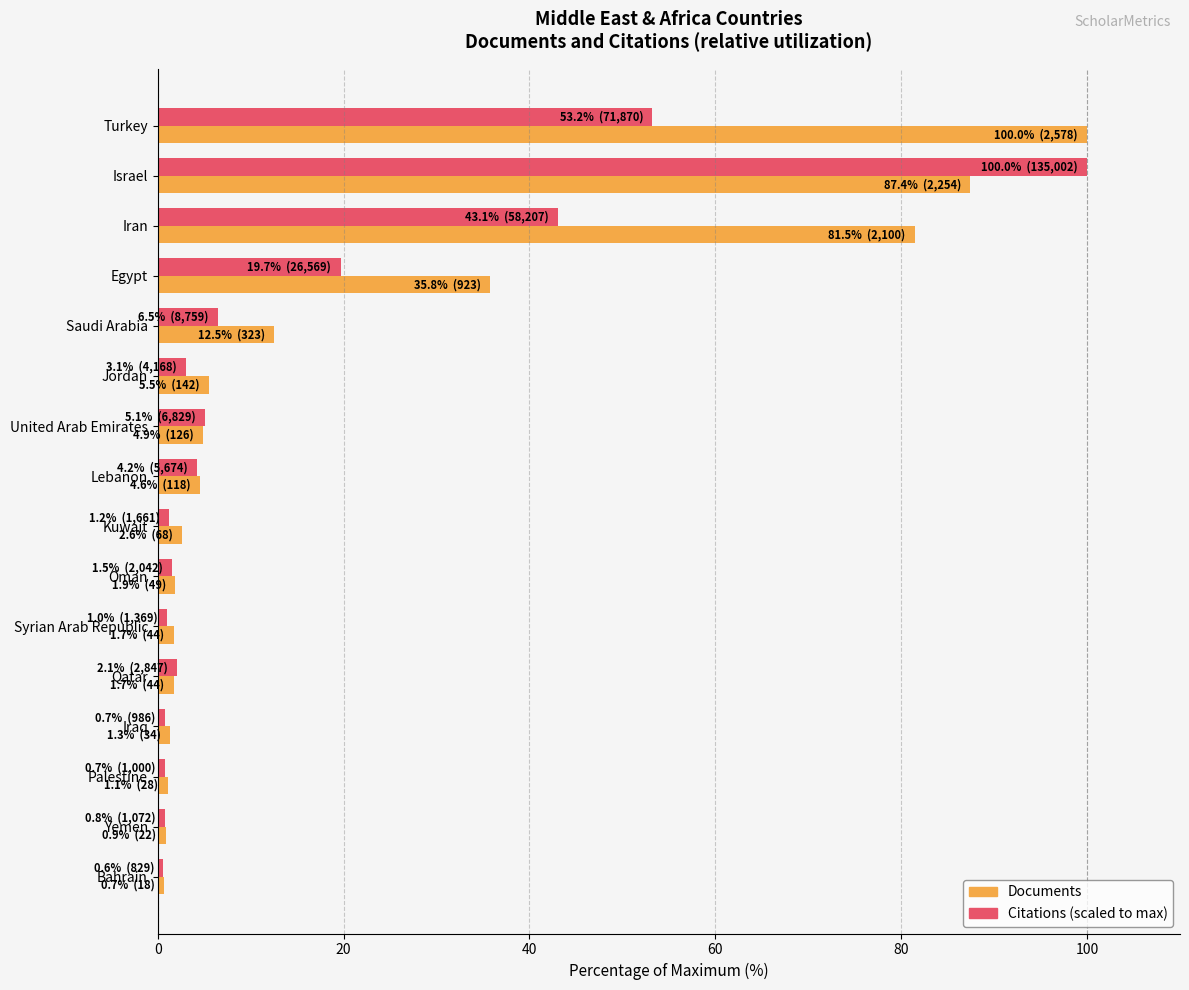

At which category is the sum across all series the highest?

Israel